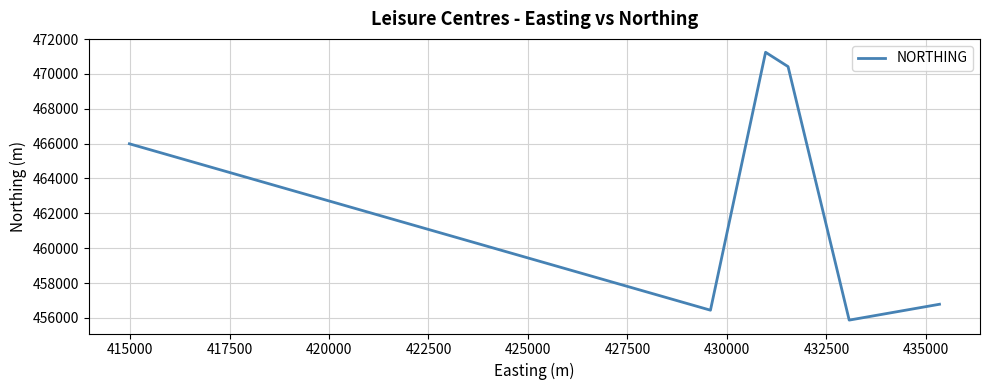

How many interior local peaks (higher than both neighbors) does the data have?

1